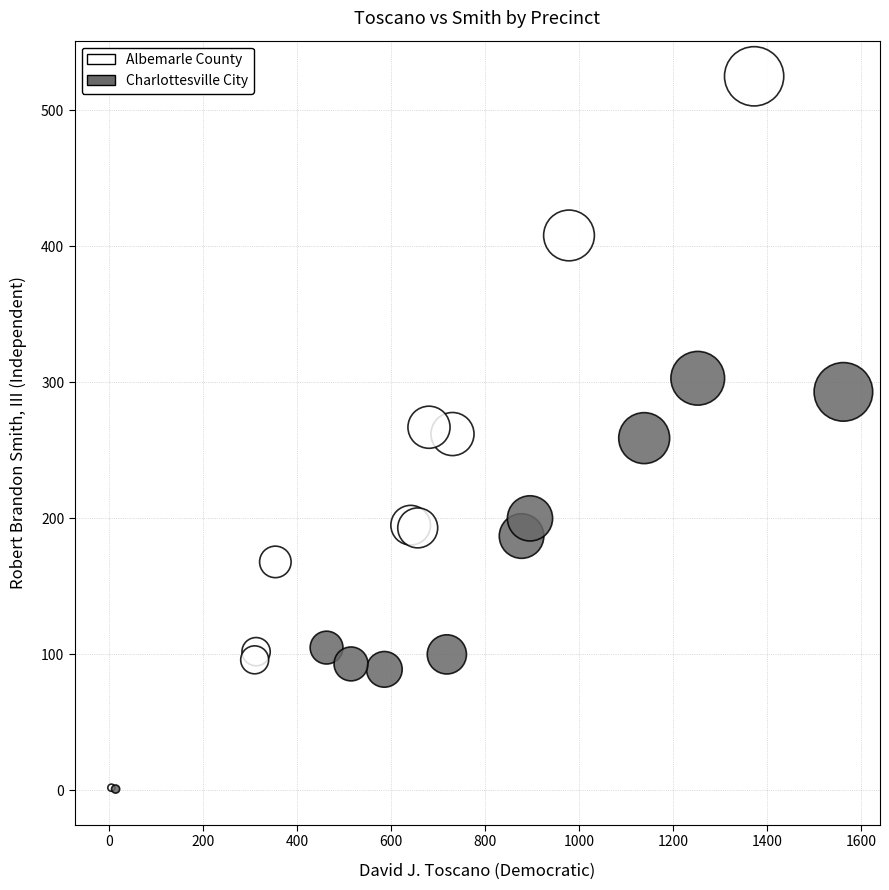

Which series has the largest Y range (max minus min)?

Albemarle County